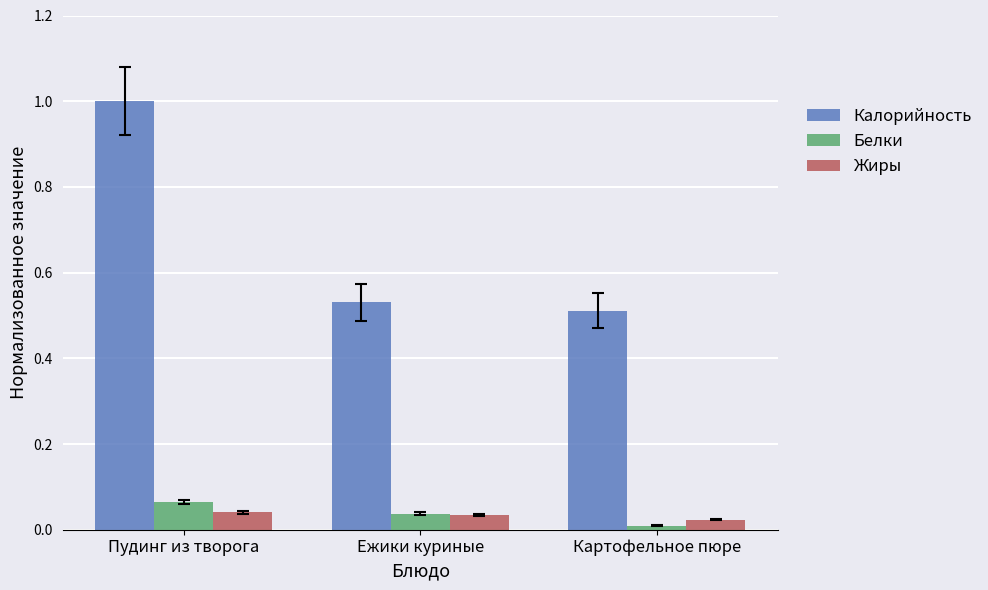

How many groups of bars are there?

3